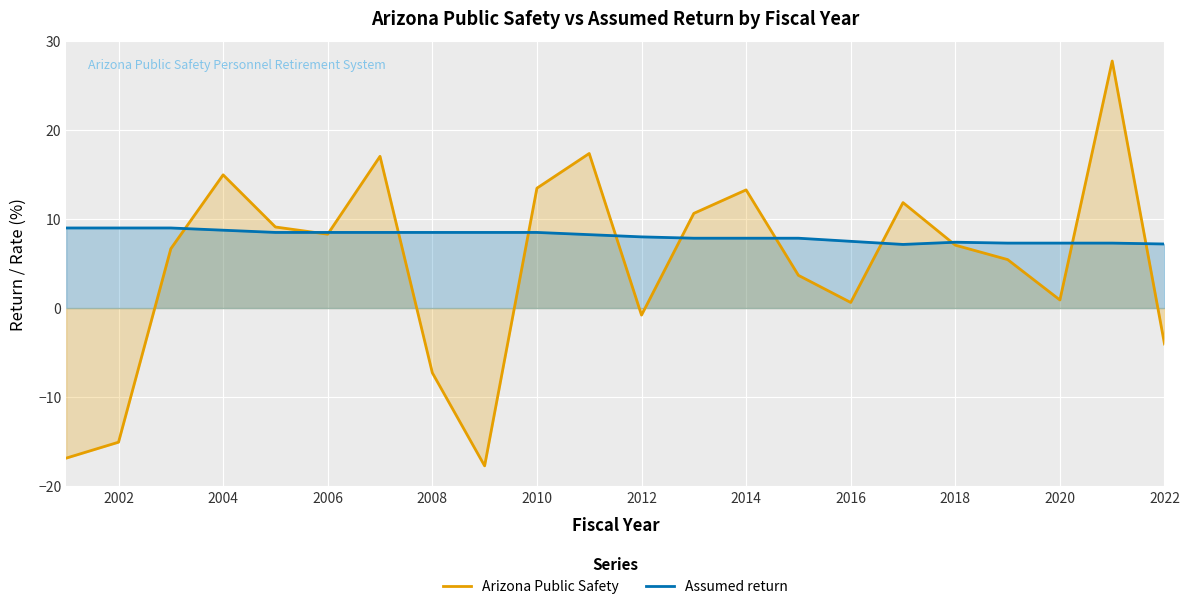

Reading right to left, list all the values displayed in this chart.

Arizona Public Safety: -4.0	27.8	0.9	5.5	7.1	11.8	0.6	3.7	13.3	10.6	-0.8	17.4	13.5	-17.7	-7.3	17.1	8.3	9.1	15.0	6.7	-15.1	-16.9
Assumed return: 7.2	7.3	7.3	7.3	7.4	7.2	7.5	7.8	7.8	7.8	8.0	8.2	8.5	8.5	8.5	8.5	8.5	8.5	8.8	9.0	9.0	9.0